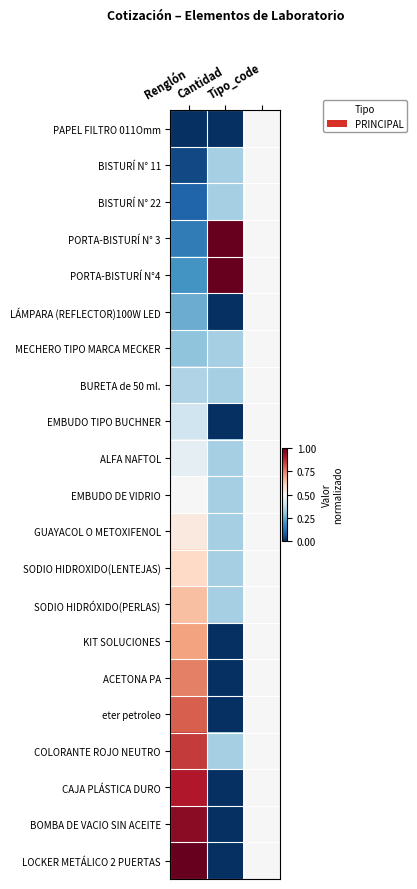

Reading right to left, transcribe all the data shown in this chart.

PAPEL FILTRO 011Omm: Tipo_code=0.5	Cantidad=0.0	Renglón=0.0
BISTURÍ N° 11: Tipo_code=0.5	Cantidad=0.3	Renglón=0.1
BISTURÍ N° 22: Tipo_code=0.5	Cantidad=0.3	Renglón=0.1
PORTA-BISTURÍ N° 3: Tipo_code=0.5	Cantidad=1.0	Renglón=0.1
PORTA-BISTURÍ N°4: Tipo_code=0.5	Cantidad=1.0	Renglón=0.2
LÁMPARA (REFLECTOR)100W LED: Tipo_code=0.5	Cantidad=0.0	Renglón=0.2
MECHERO TIPO MARCA MECKER: Tipo_code=0.5	Cantidad=0.3	Renglón=0.3
BURETA de 50 ml.: Tipo_code=0.5	Cantidad=0.3	Renglón=0.3
EMBUDO TIPO BUCHNER: Tipo_code=0.5	Cantidad=0.0	Renglón=0.4
ALFA NAFTOL: Tipo_code=0.5	Cantidad=0.3	Renglón=0.5
EMBUDO DE VIDRIO: Tipo_code=0.5	Cantidad=0.3	Renglón=0.5
GUAYACOL O METOXIFENOL: Tipo_code=0.5	Cantidad=0.3	Renglón=0.6
SODIO HIDROXIDO(LENTEJAS): Tipo_code=0.5	Cantidad=0.3	Renglón=0.6
SODIO HIDRÓXIDO(PERLAS): Tipo_code=0.5	Cantidad=0.3	Renglón=0.7
KIT SOLUCIONES: Tipo_code=0.5	Cantidad=0.0	Renglón=0.7
ACETONA PA: Tipo_code=0.5	Cantidad=0.0	Renglón=0.8
eter petroleo: Tipo_code=0.5	Cantidad=0.0	Renglón=0.8
COLORANTE ROJO NEUTRO: Tipo_code=0.5	Cantidad=0.3	Renglón=0.8
CAJA PLÁSTICA DURO: Tipo_code=0.5	Cantidad=0.0	Renglón=0.9
BOMBA DE VACIO SIN ACEITE: Tipo_code=0.5	Cantidad=0.0	Renglón=0.9
LOCKER METÁLICO 2 PUERTAS: Tipo_code=0.5	Cantidad=0.0	Renglón=1.0